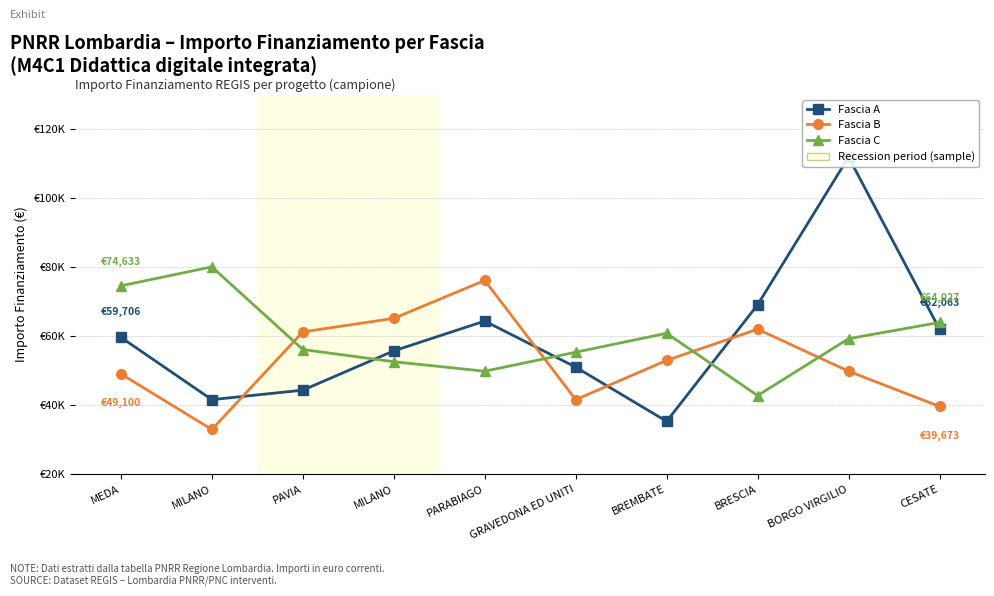

Reading left to right, what are all the values shown in this chart?

Fascia A: MEDA=59706.2	MILANO=41637.2	PAVIA=44386.8	MILANO=55778.1	PARABIAGO=64419.8	GRAVEDONA ED UNITI=51064.5	BREMBATE=35352.3	BRESCIA=69133.5	BORGO VIRGILIO=111949.1	CESATE=62063.0
Fascia B: MEDA=49100.5	MILANO=32995.5	PAVIA=61277.4	MILANO=65205.4	PARABIAGO=76203.9	GRAVEDONA ED UNITI=41637.2	BREMBATE=53028.5	BRESCIA=62063.0	BORGO VIRGILIO=49886.1	CESATE=39673.2
Fascia C: MEDA=74632.7	MILANO=80132.0	PAVIA=56170.9	MILANO=52635.7	PARABIAGO=49886.1	GRAVEDONA ED UNITI=55385.3	BREMBATE=60884.6	BRESCIA=42815.6	BORGO VIRGILIO=59313.4	CESATE=64027.0